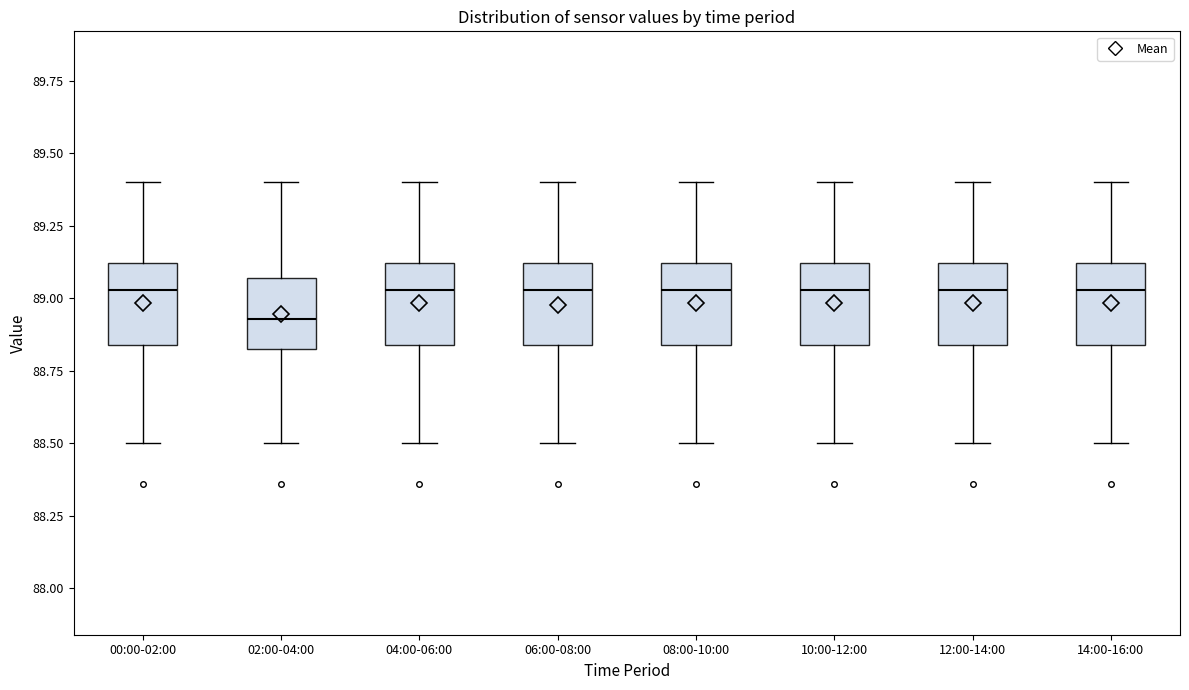

Reading left to right, transcribe this box plot: for each box, give where its median line is, the range the box spans, and where its two whiskers end, as read against the y-axis. The values are not printed on the chart, so give them approximately, as read against the axis.

00:00-02:00: median 89.05, box 88.85 to 89.10, whiskers 88.50 to 89.40
02:00-04:00: median 88.95, box 88.85 to 89.05, whiskers 88.50 to 89.40
04:00-06:00: median 89.05, box 88.85 to 89.10, whiskers 88.50 to 89.40
06:00-08:00: median 89.05, box 88.85 to 89.10, whiskers 88.50 to 89.40
08:00-10:00: median 89.05, box 88.85 to 89.10, whiskers 88.50 to 89.40
10:00-12:00: median 89.05, box 88.85 to 89.10, whiskers 88.50 to 89.40
12:00-14:00: median 89.05, box 88.85 to 89.10, whiskers 88.50 to 89.40
14:00-16:00: median 89.05, box 88.85 to 89.10, whiskers 88.50 to 89.40